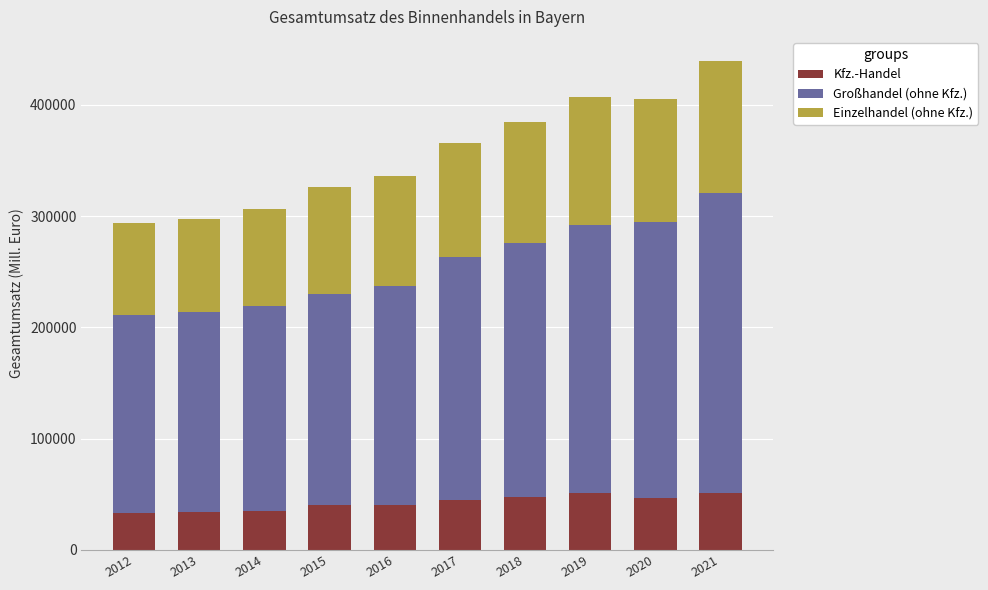

The value of Kfz.-Handel at 2019 is 50748. True or false?

True